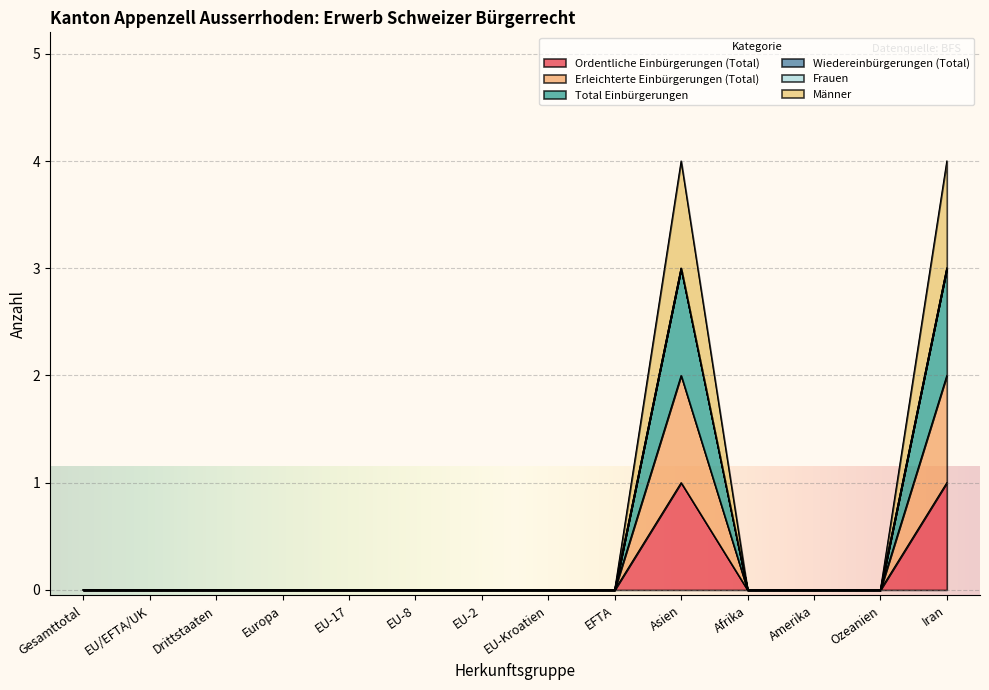

True or false: Erleichterte Einbürgerungen (Total) and Männer cross at least once.

False